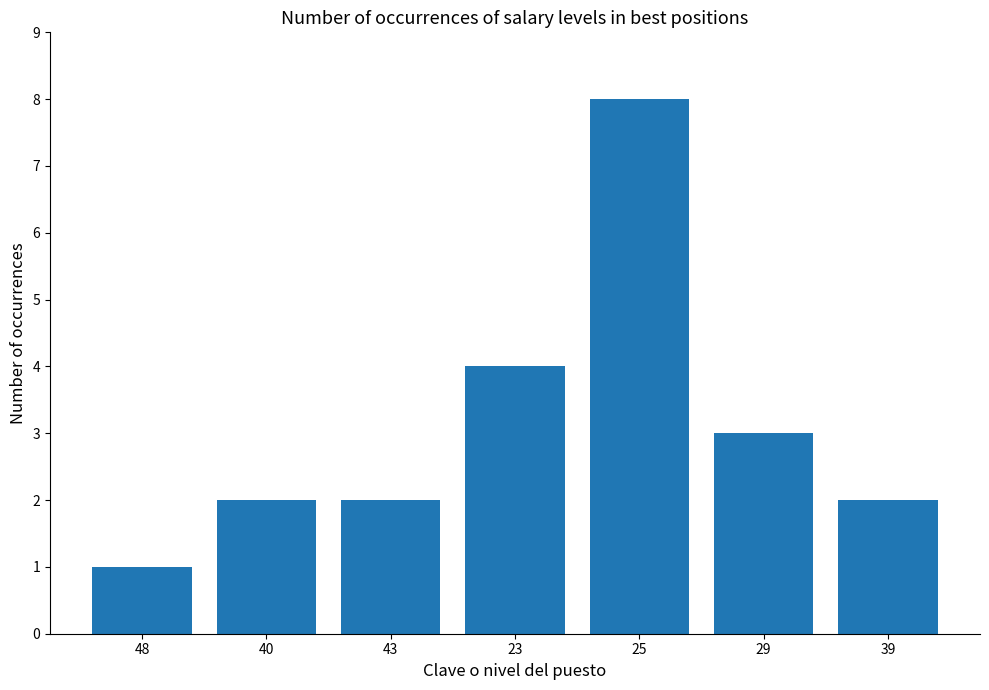

What is the sum of all values?

22